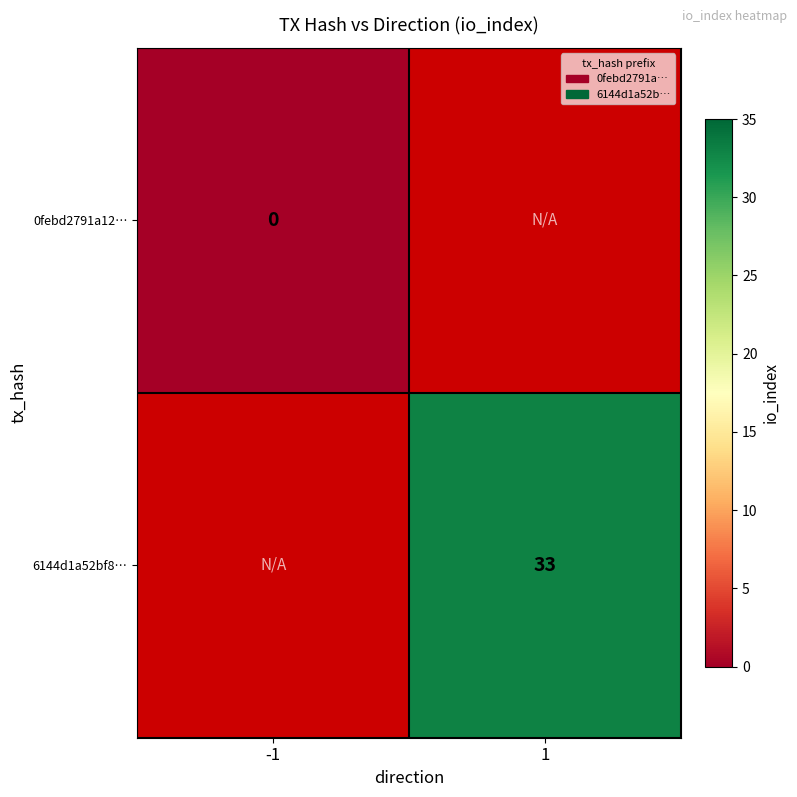

At how many categories does at least one series exceed 20?

1